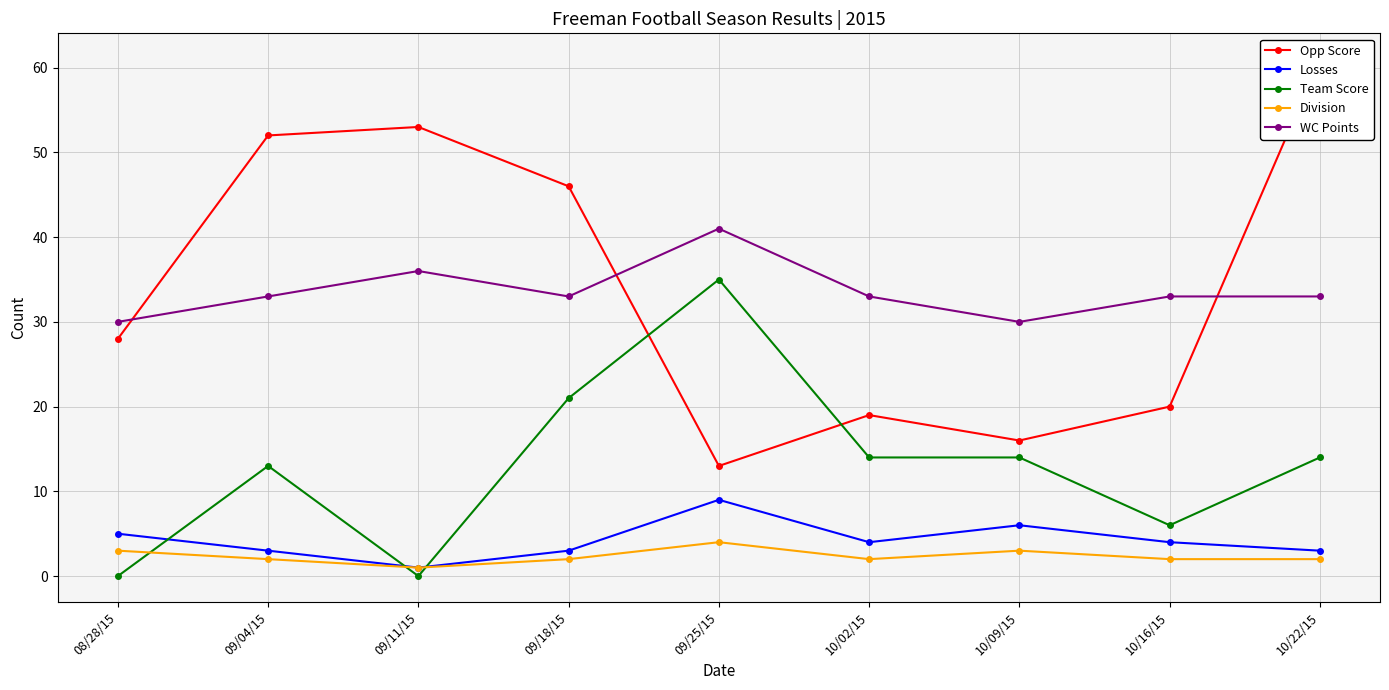

How many lines are shown in the chart?

5